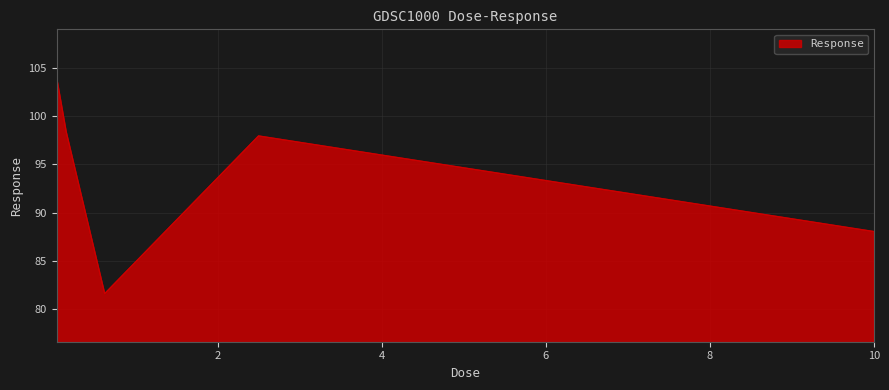

What is the difference between the maximum and second lowest values?

16.0